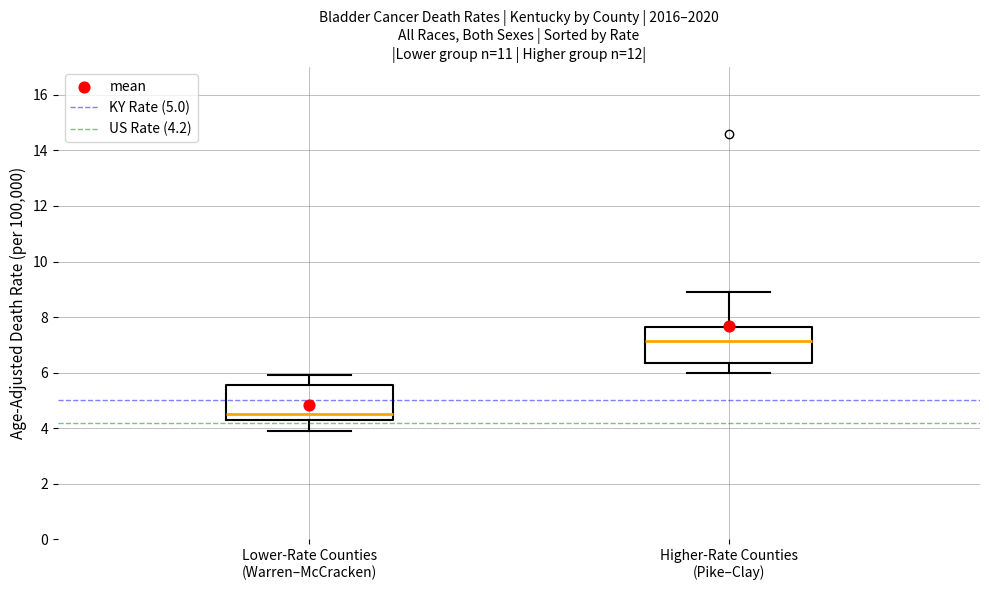

Reading left to right, transcribe this box plot: for each box, give where its median line is, the range the box spans, and where its two whiskers end, as read against the y-axis. The values are not printed on the chart, so give them approximately, as read against the axis.

Lower-Rate Counties (Warren–McCracken): median 4.6, box 4.4 to 5.6, whiskers 4.0 to 6.0
Higher-Rate Counties (Pike–Clay): median 7.2, box 6.4 to 7.6, whiskers 6.0 to 9.0